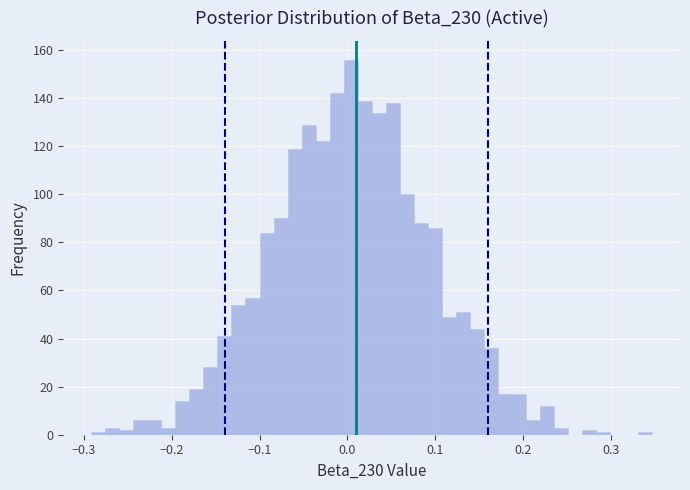

Around what value on the x-axis is the tallest bar? Give the approximate position of its centre, as read against the axis.

0.00